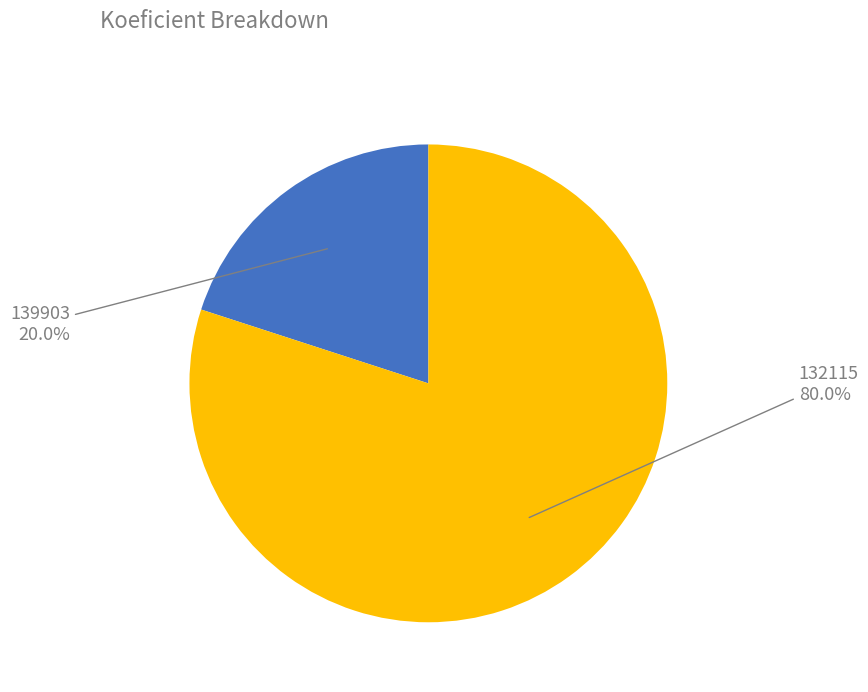

Is there a majority slice in this chart?

Yes